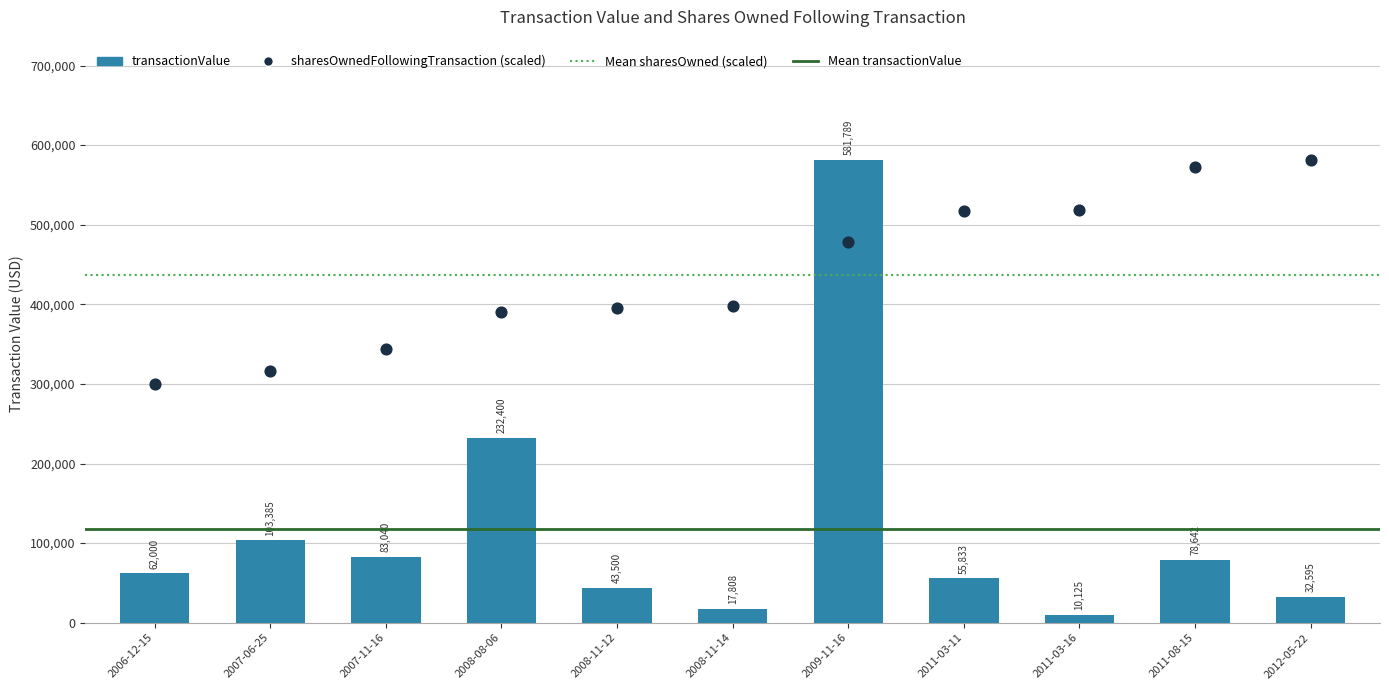

Is the value of sharesOwnedFollowingTransaction at 2011-03-11 greater than the value of transactionValue at 2012-05-22?

Yes